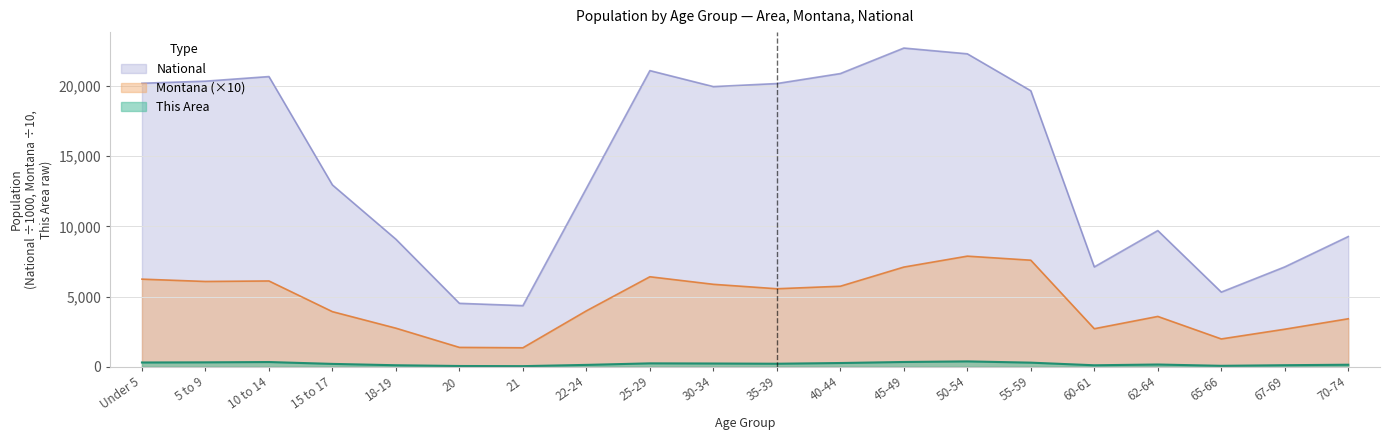

Between 21 and 35-39, which series saw the biggest shift?

National